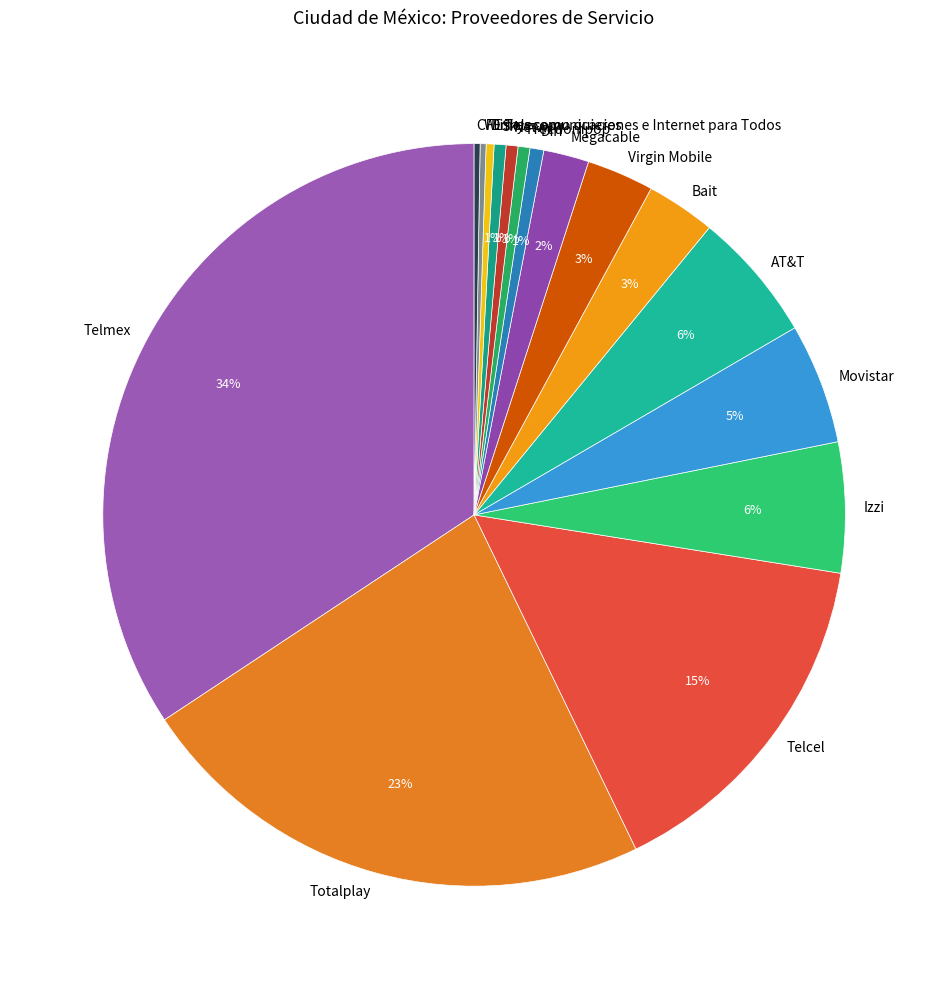

Does AT&T represent more than half of the total?

No